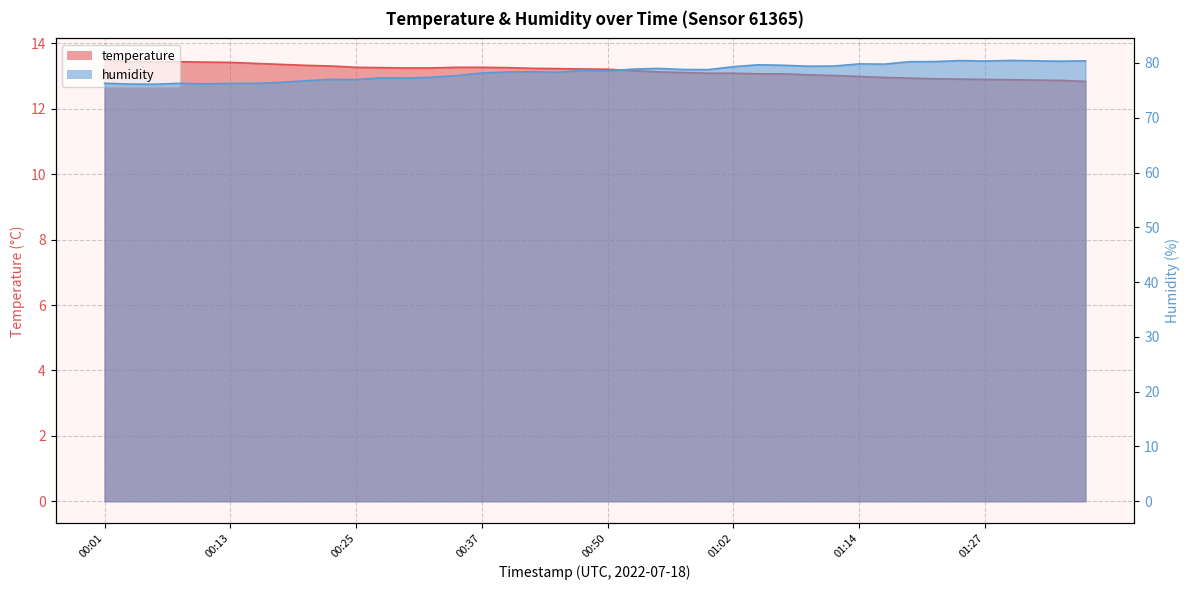

True or false: temperature and humidity intersect in this chart.

False